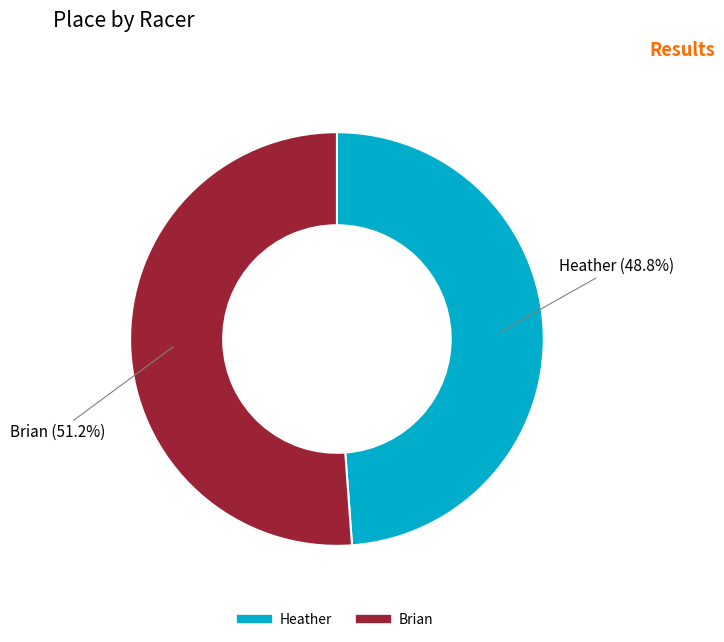

True or false: Brian accounts for 51% of the total.

True